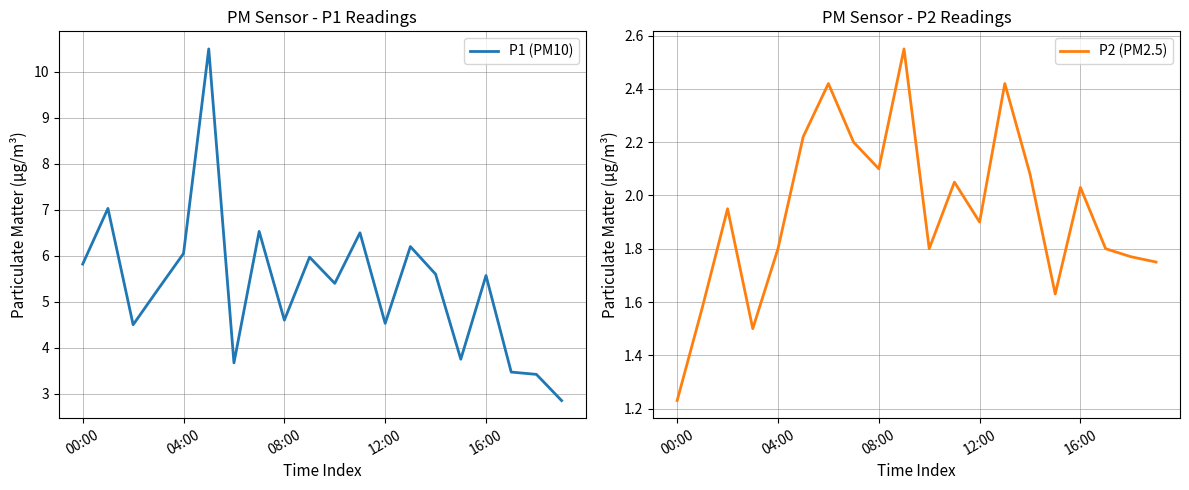

Does the chart have visible grid lines?

Yes